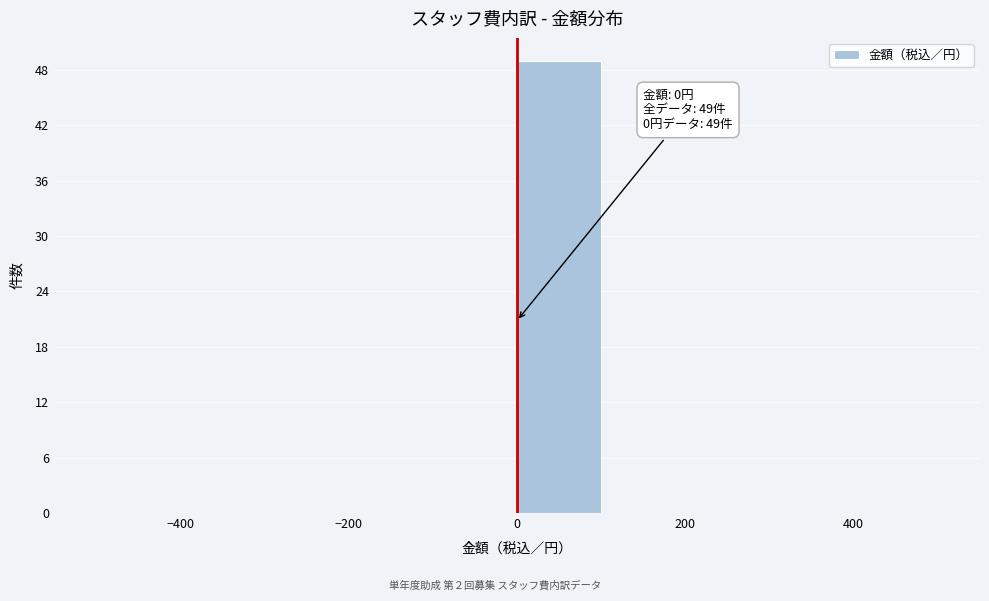

Which range on the x-axis has the tallest bar?

0 to 100